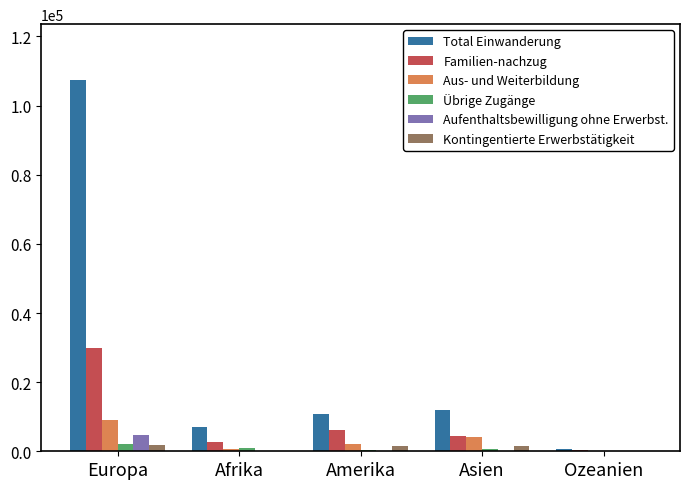

What is the maximum value shown in the chart?

107437